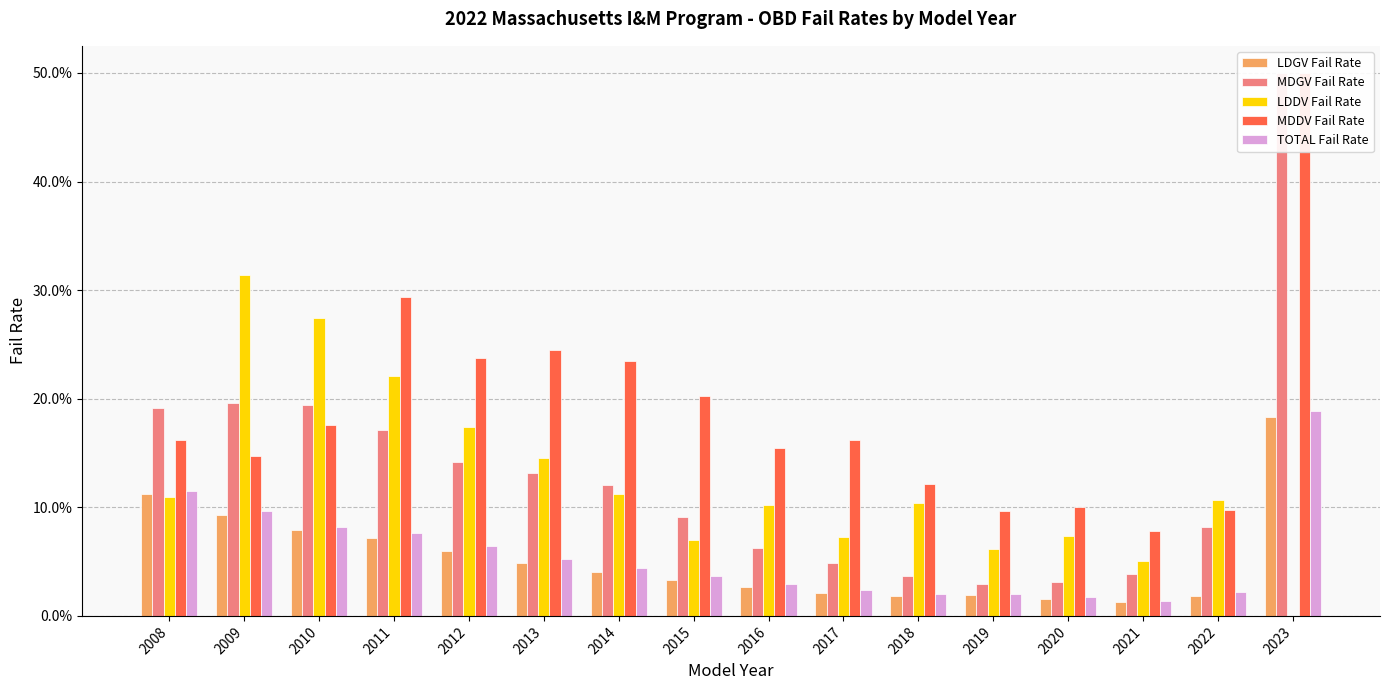

Reading left to right, transcribe all the data shown in this chart.

LDGV Fail Rate: 0.1	0.1	0.1	0.1	0.1	0.0	0.0	0.0	0.0	0.0	0.0	0.0	0.0	0.0	0.0	0.2
MDGV Fail Rate: 0.2	0.2	0.2	0.2	0.1	0.1	0.1	0.1	0.1	0.0	0.0	0.0	0.0	0.0	0.1	0.5
LDDV Fail Rate: 0.1	0.3	0.3	0.2	0.2	0.1	0.1	0.1	0.1	0.1	0.1	0.1	0.1	0.1	0.1	0.0
MDDV Fail Rate: 0.2	0.1	0.2	0.3	0.2	0.2	0.2	0.2	0.2	0.2	0.1	0.1	0.1	0.1	0.1	0.5
TOTAL Fail Rate: 0.1	0.1	0.1	0.1	0.1	0.1	0.0	0.0	0.0	0.0	0.0	0.0	0.0	0.0	0.0	0.2